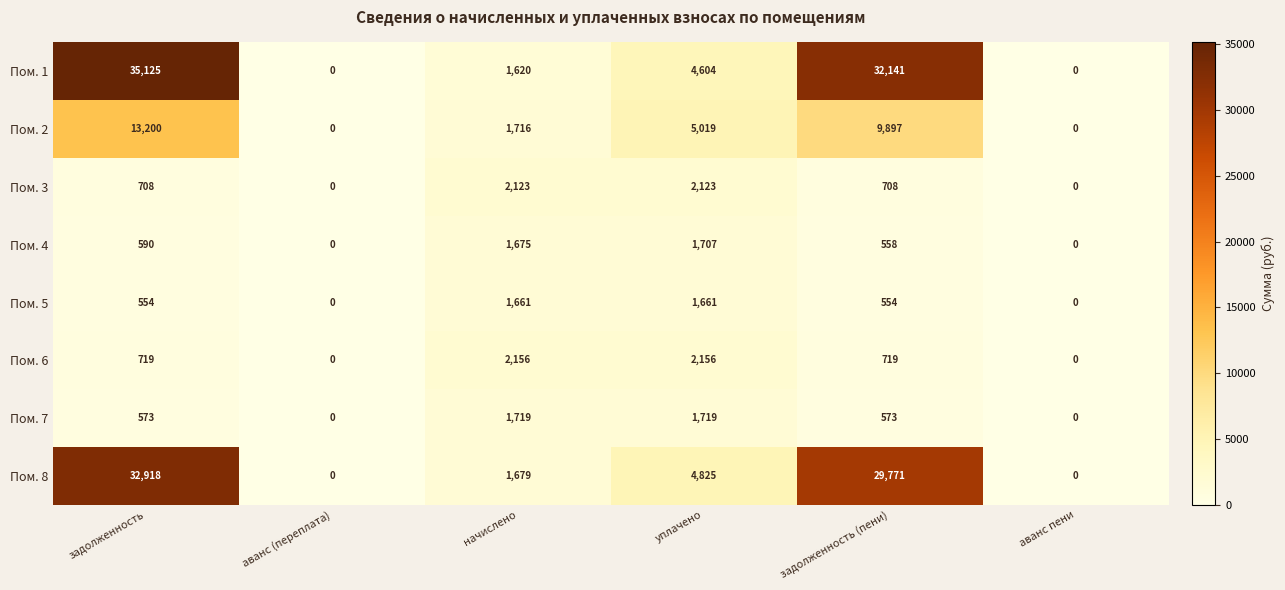

List the series in order of their peak value, lowest first.

Пом. 5, Пом. 4, Пом. 7, Пом. 3, Пом. 6, Пом. 2, Пом. 8, Пом. 1